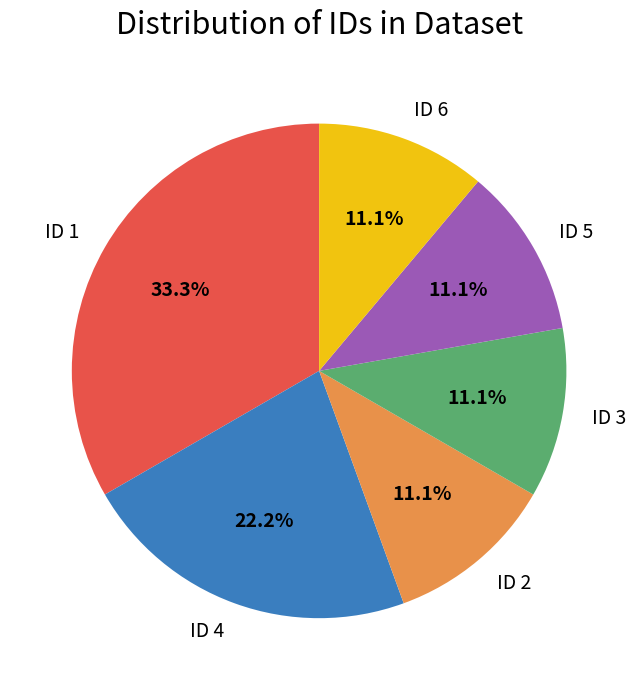

The ID 4 slice represents 22% of the pie. True or false?

True